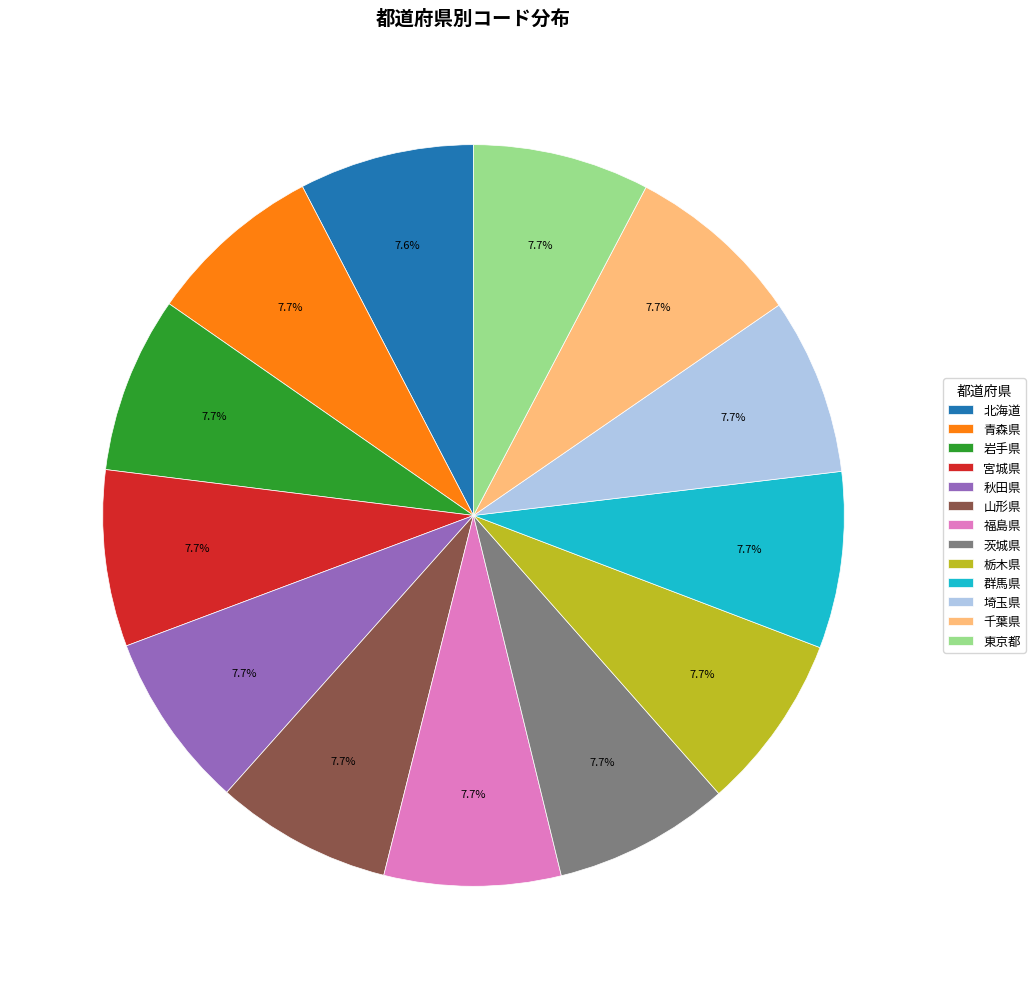

Is there a majority slice in this chart?

No